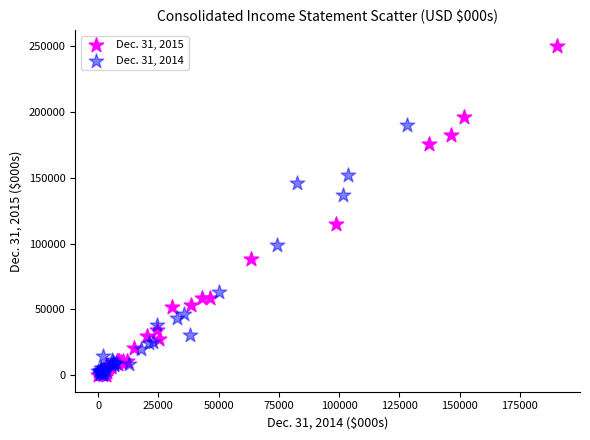

Which series has the widest spread of Y values?

Dec. 31, 2015